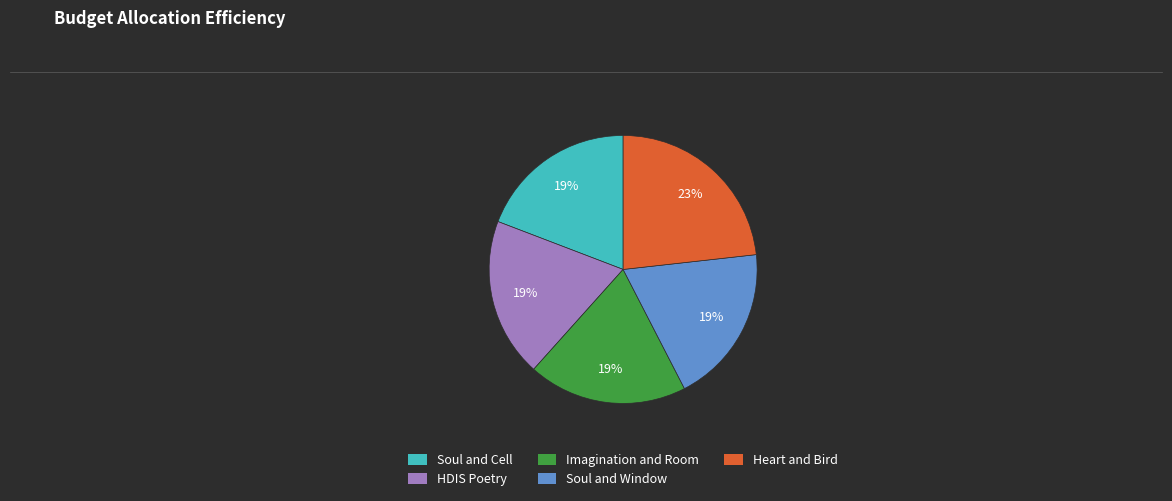

Is there any slice that represents more than half of the pie?

No